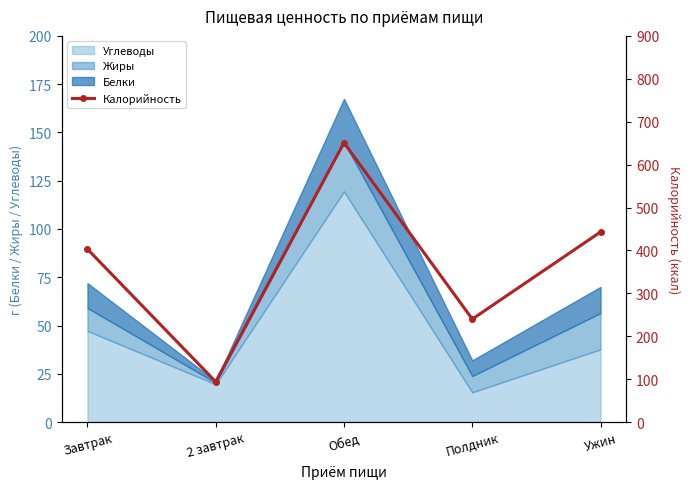

List the labels in order of value, largest first.

Обед, Ужин, Завтрак, Полдник, 2 завтрак